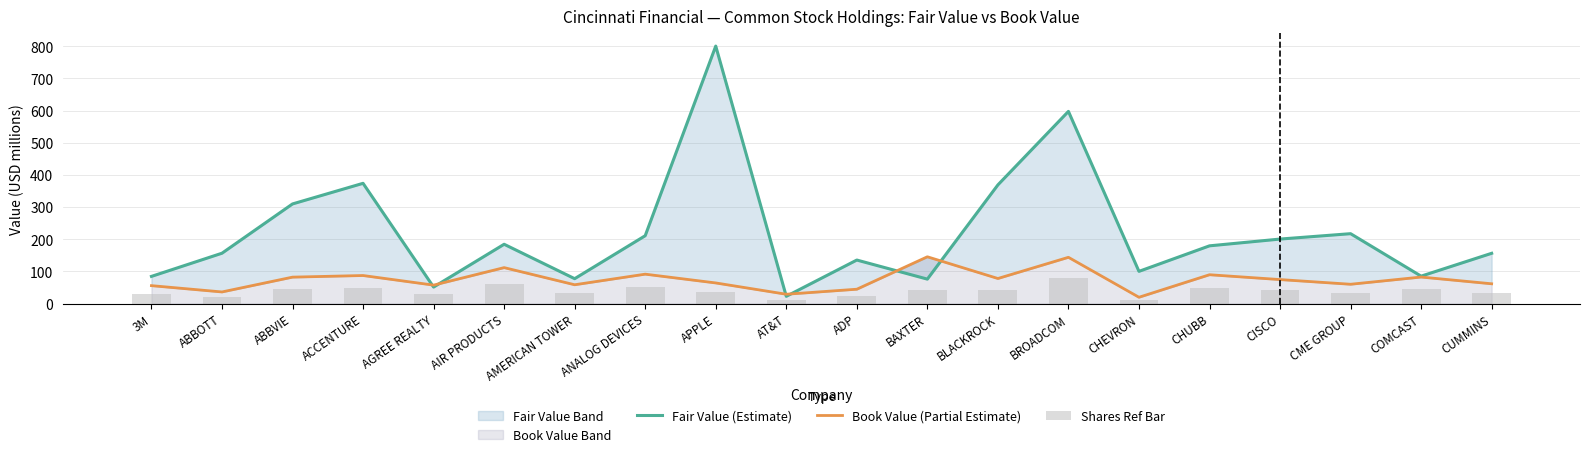

At which category does the chart reach its peak across all series?

APPLE